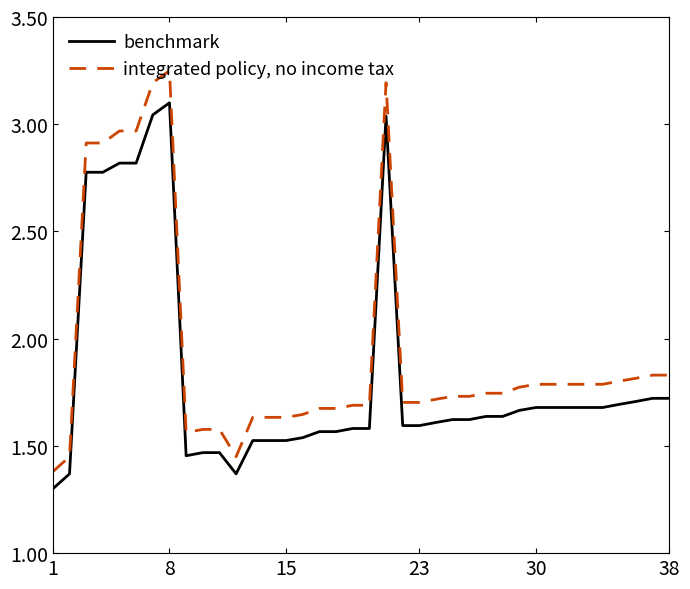

Rank the series by their average value, from lowest to highest.

benchmark, integrated policy, no income tax